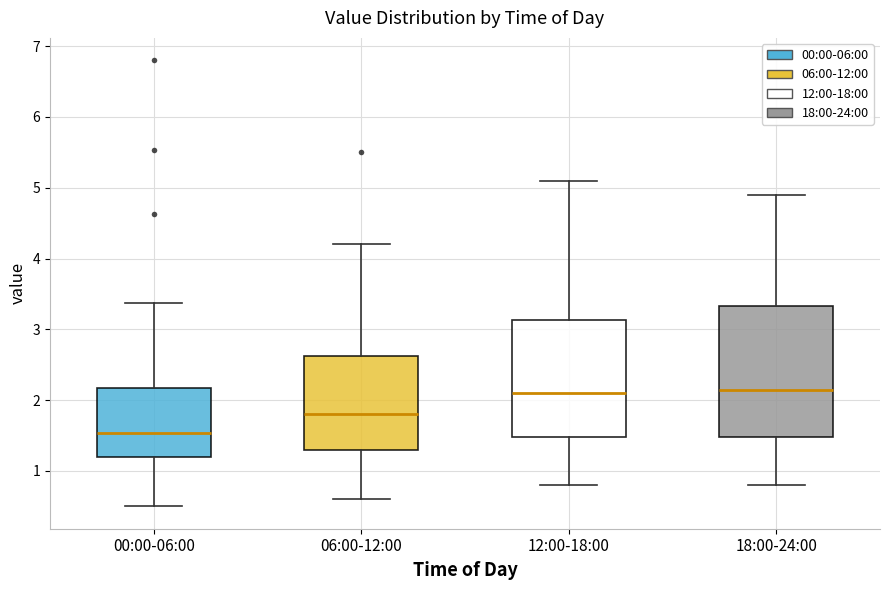

Where does the lower whisker of the box for 00:00-06:00 end on the y-axis? The values are not printed on the chart, so give them approximately, as read against the axis.

0.5